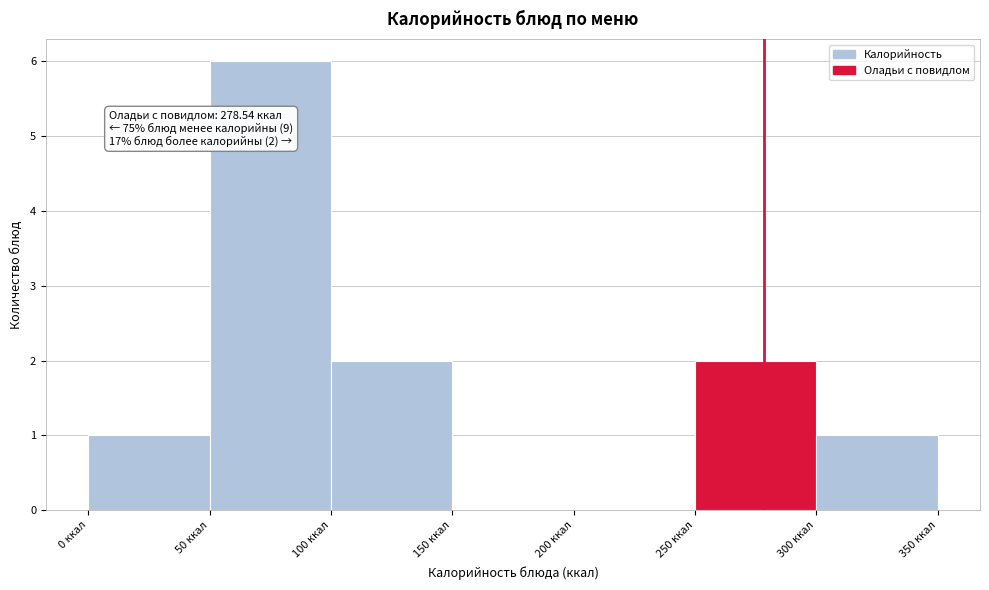

Over which range of the x-axis is the bar tallest?

50 to 100